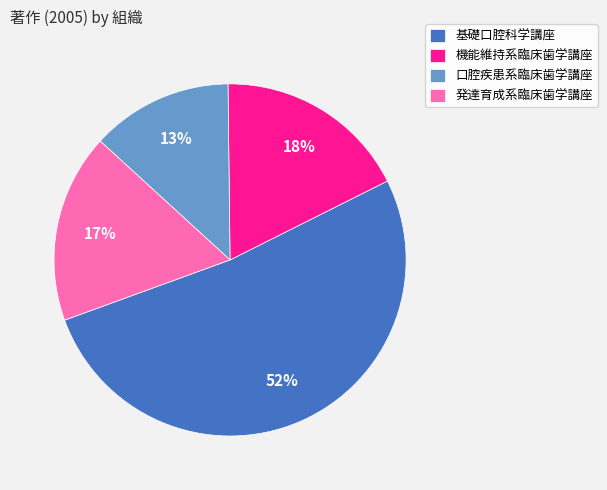

What is the majority slice?

基礎口腔科学講座